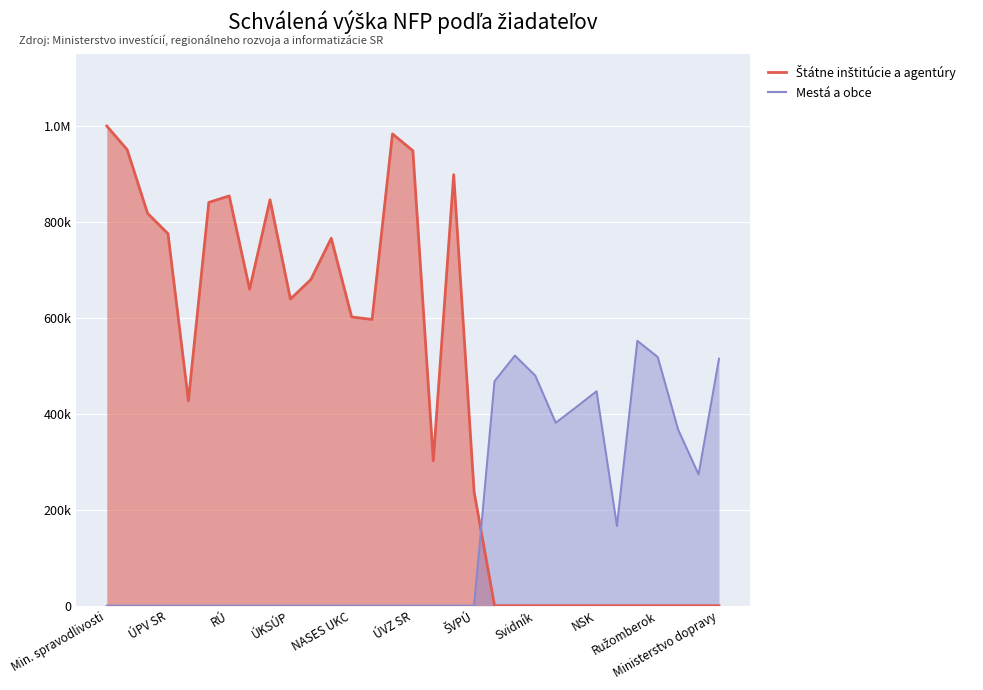

Does the chart display data point markers on the line(s)?

No